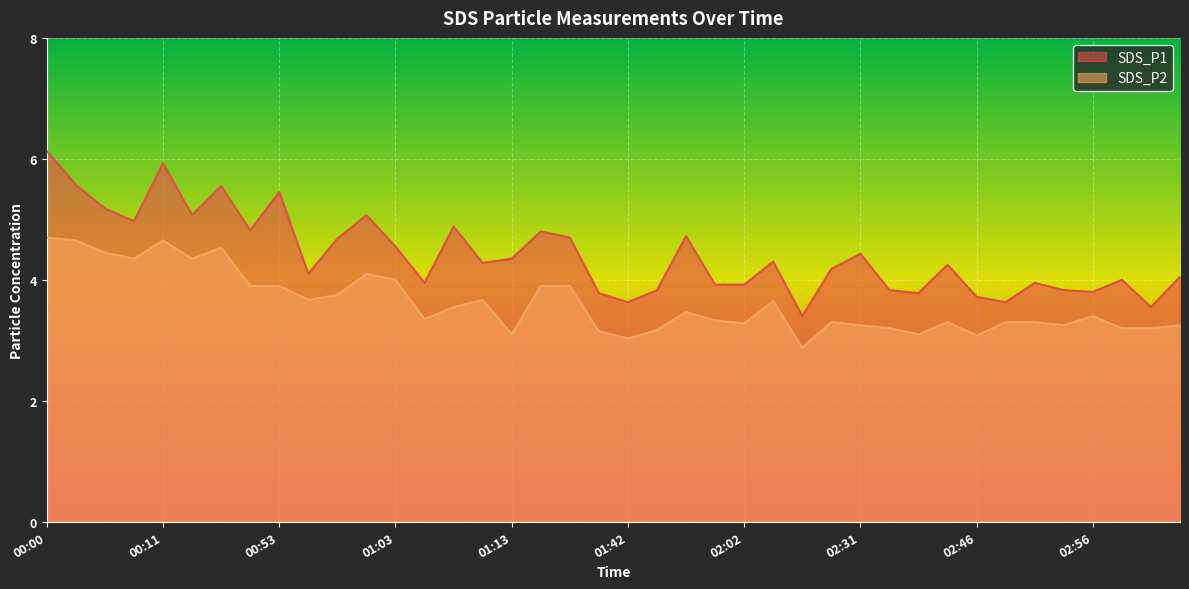

What is the value of the SDS_P1 point at the 31st from the left?

3.8